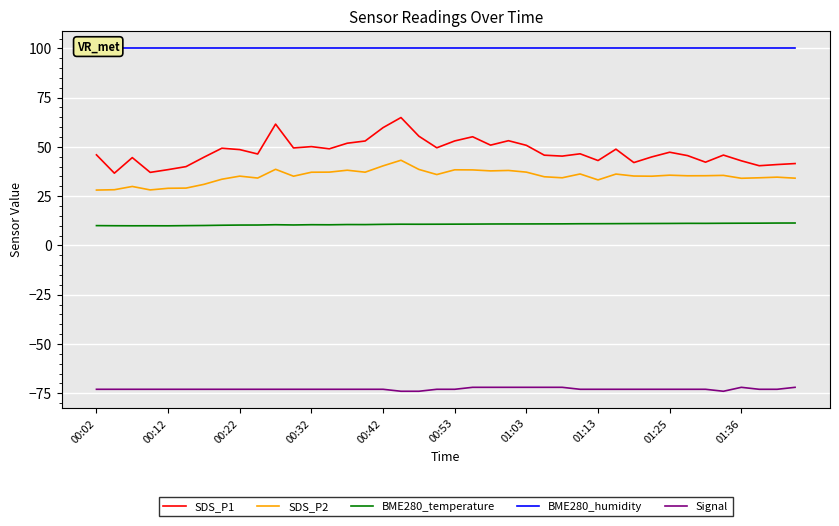

What is the minimum value shown in the chart?

-74.0